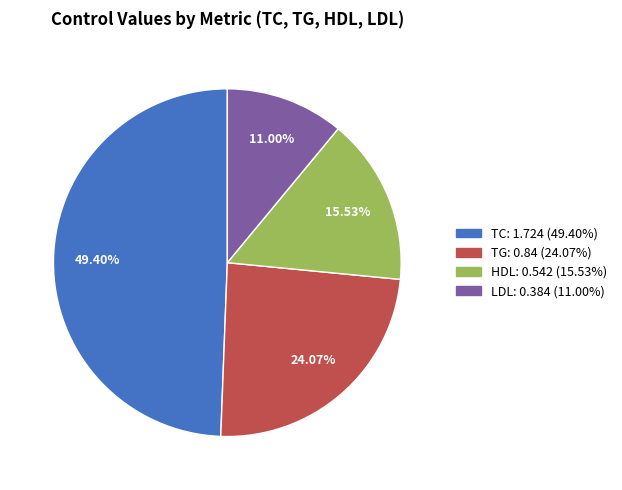

How many slices are in this pie chart?

4